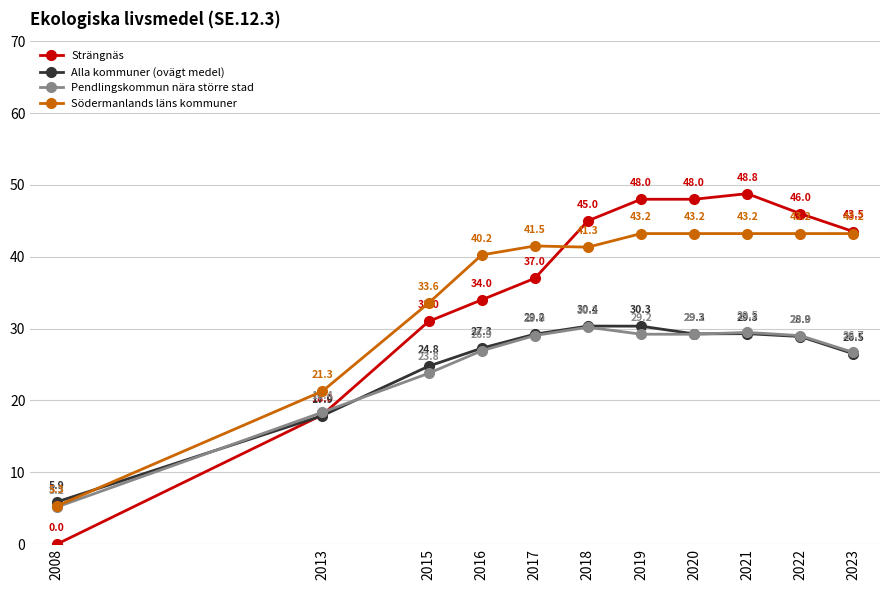

What is the difference between the second highest and minimum values in the Alla kommuner (ovägt medel) series?

24.5